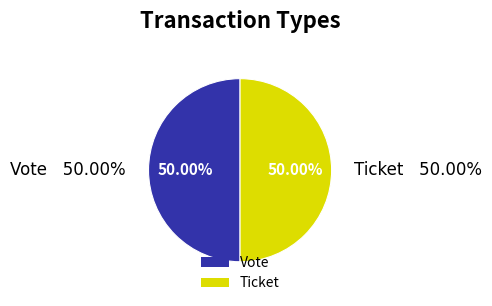

Count the number of slices in the pie.

2